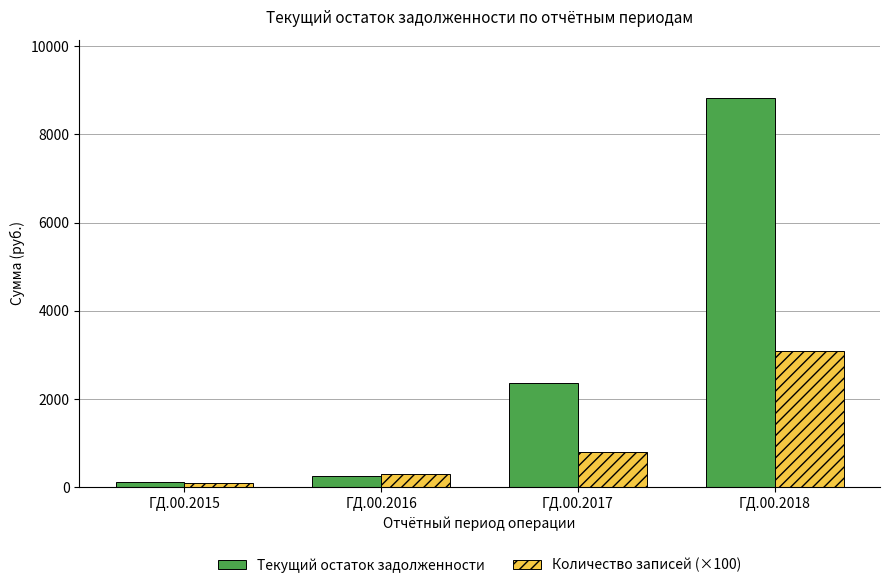

How many bars are there in each group?

2